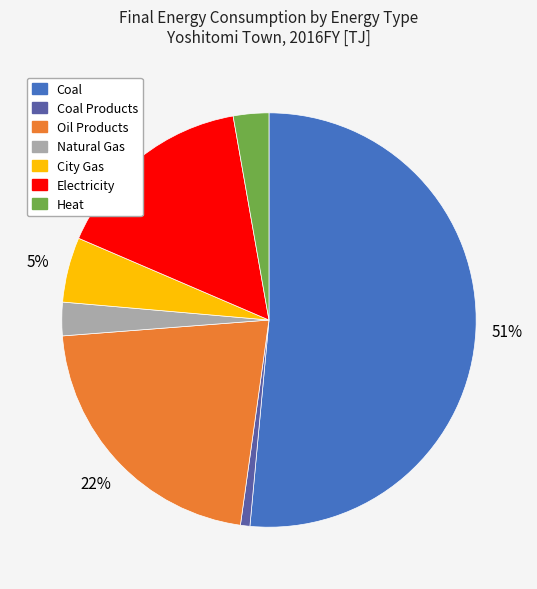

To the nearest percent, what is the average slice percentage?

14%